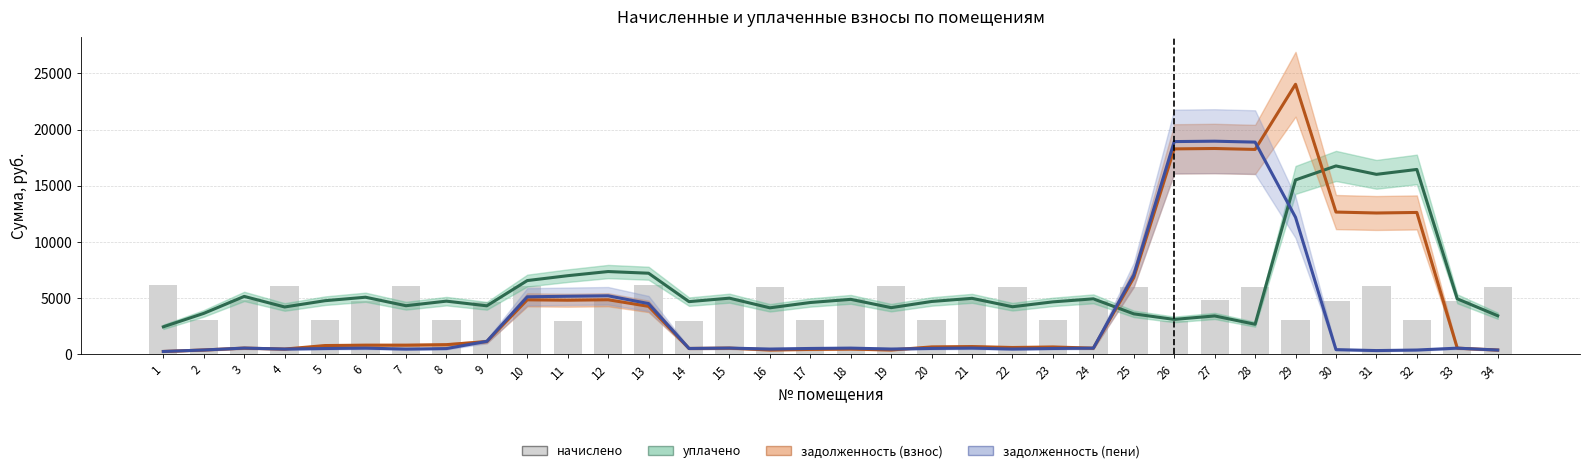

How many distinct data groups are displayed?

4